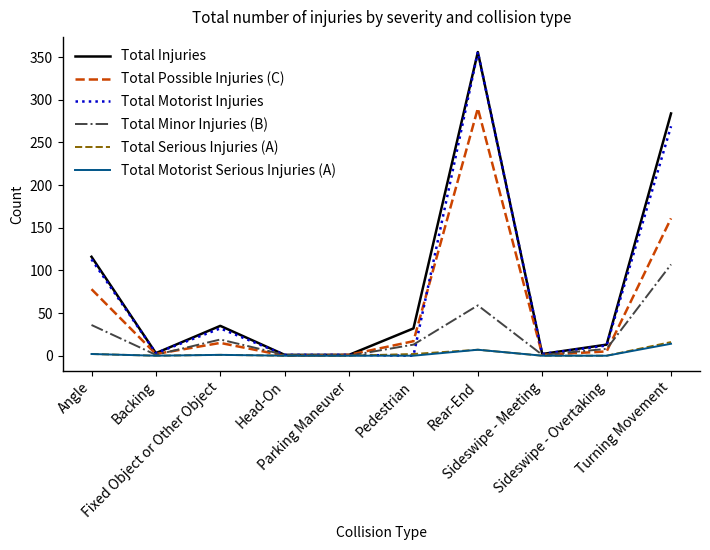

What is the greatest value displayed?

356